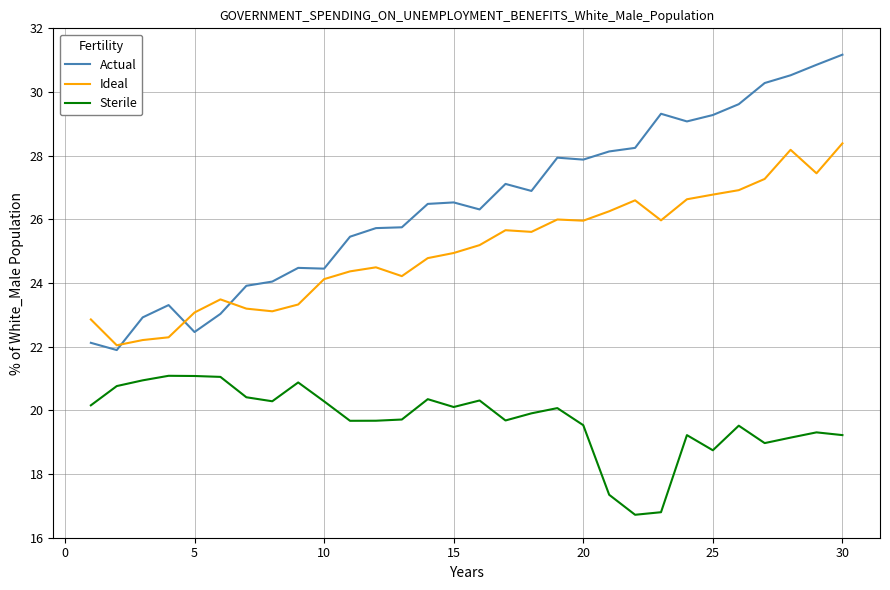

What is the maximum value shown in the chart?

31.2